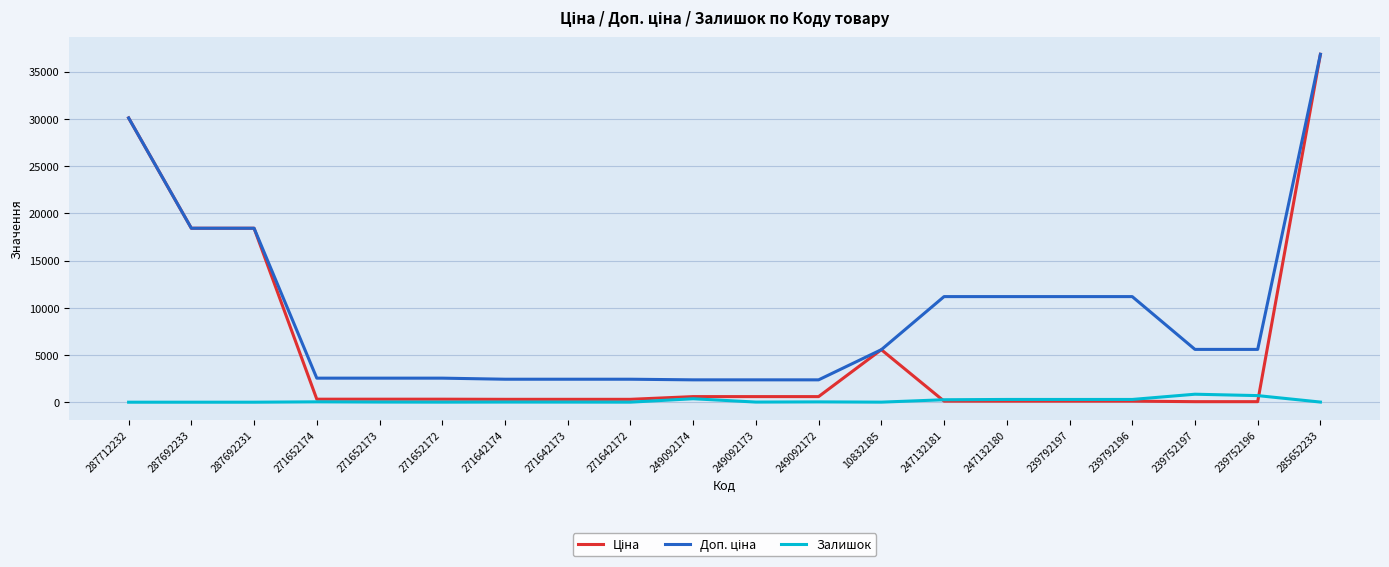

At which category is the sum across all series the highest?

285652233